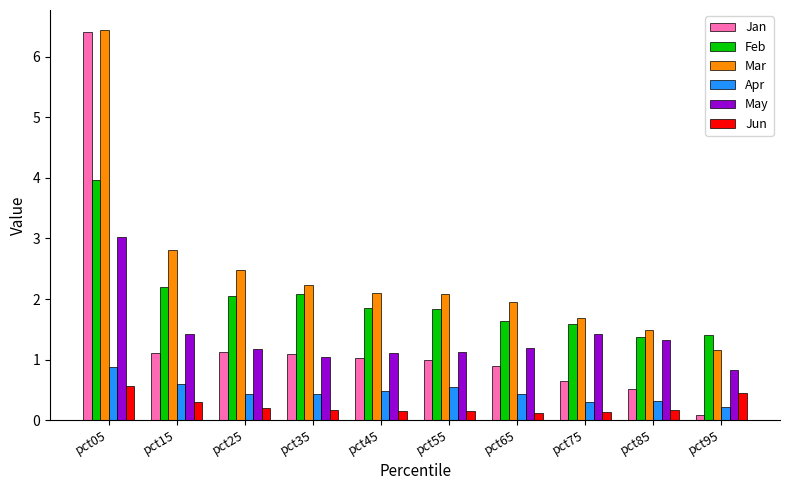

How many values in the May series exceed 1?

9